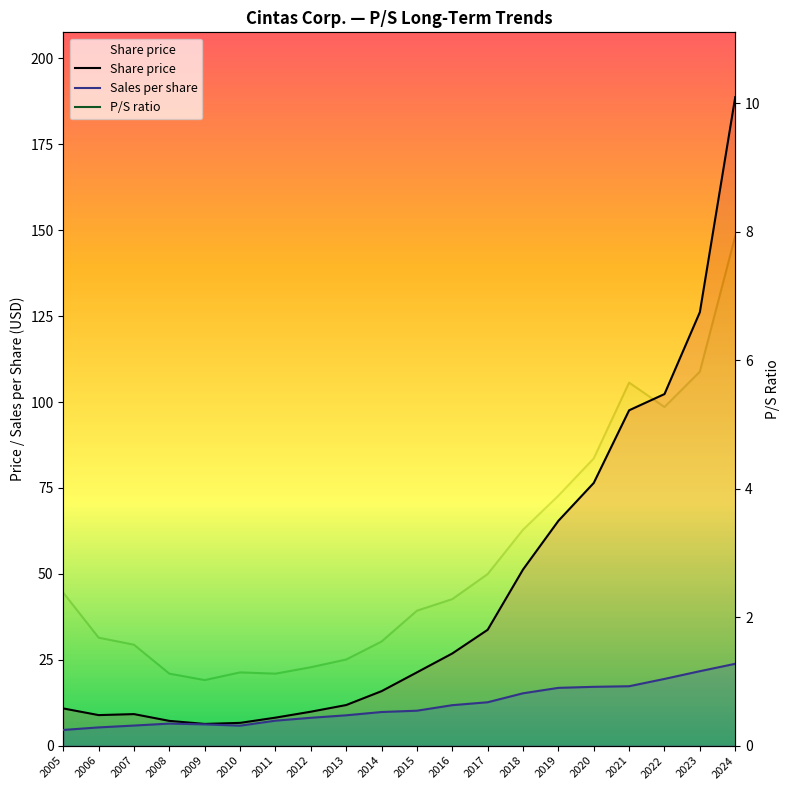

List the labels in order of P/S ratio value, largest first.

2024, 2023, 2021, 2022, 2020, 2019, 2018, 2017, 2005, 2016, 2015, 2006, 2014, 2007, 2013, 2012, 2010, 2008, 2011, 2009